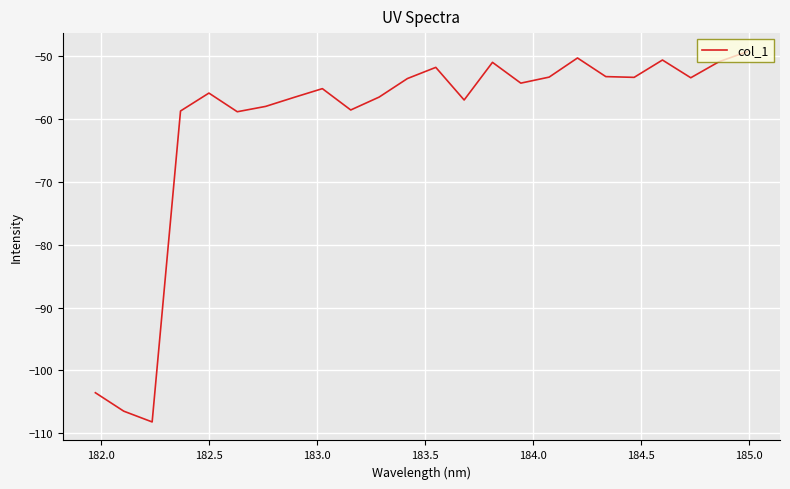

What is the smallest value displayed?

-108.2